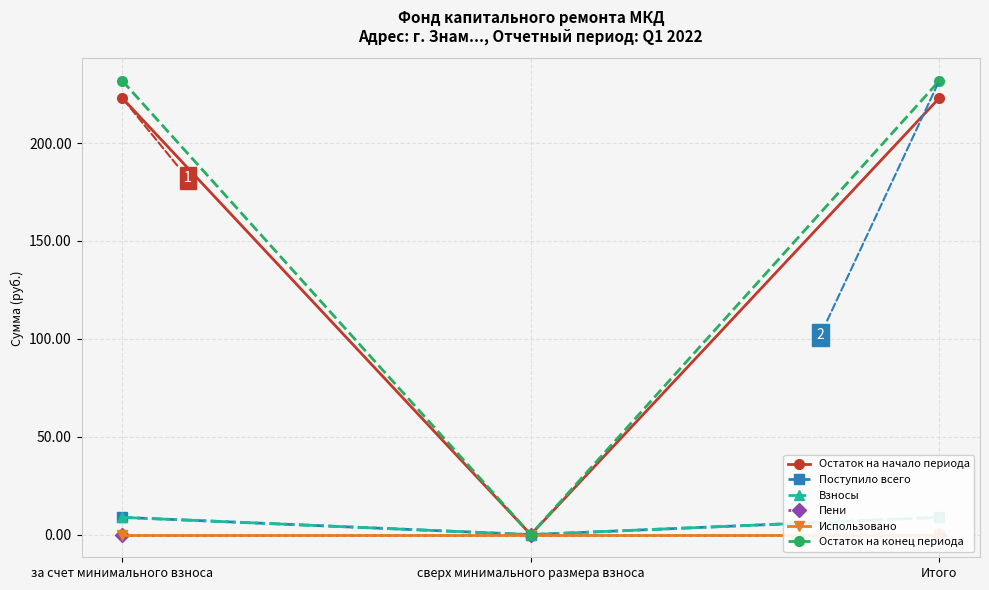

Where does the Поступило всего series first go above 8?

за счет минимального взноса